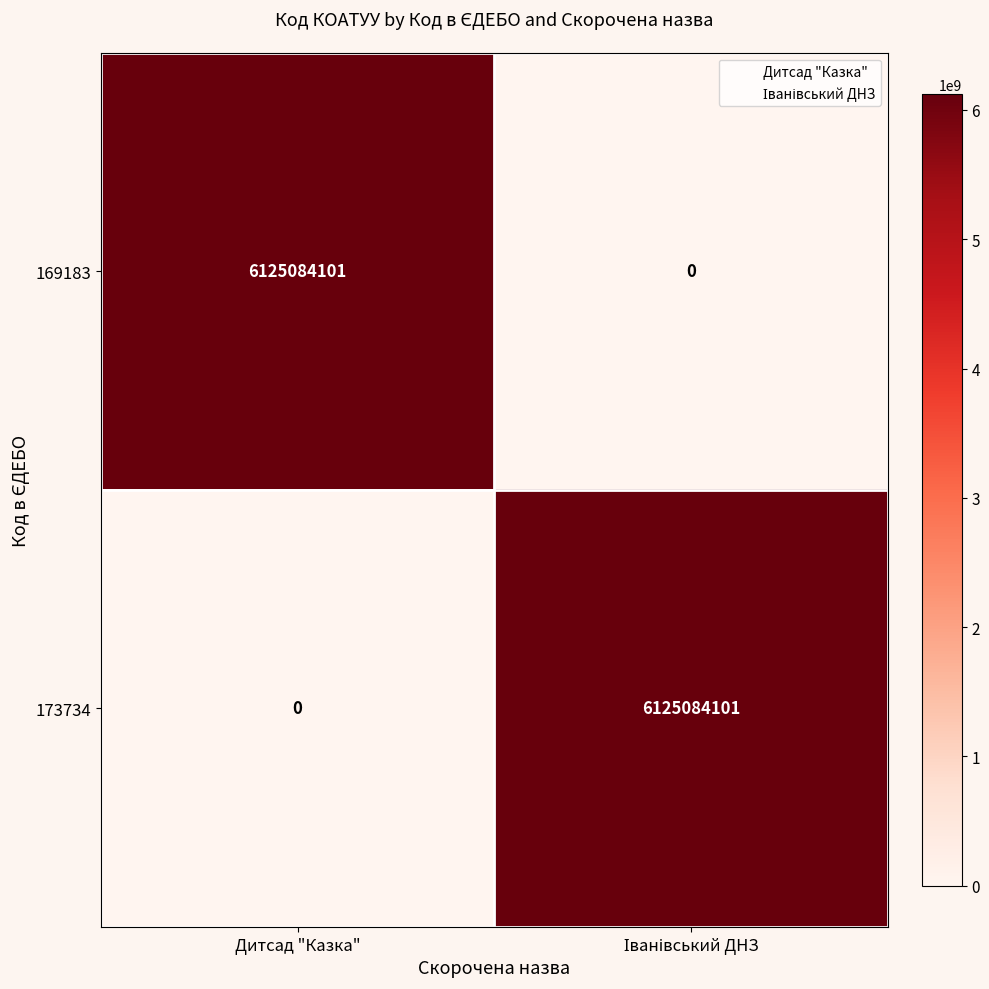

How many categories are shown in the chart?

2